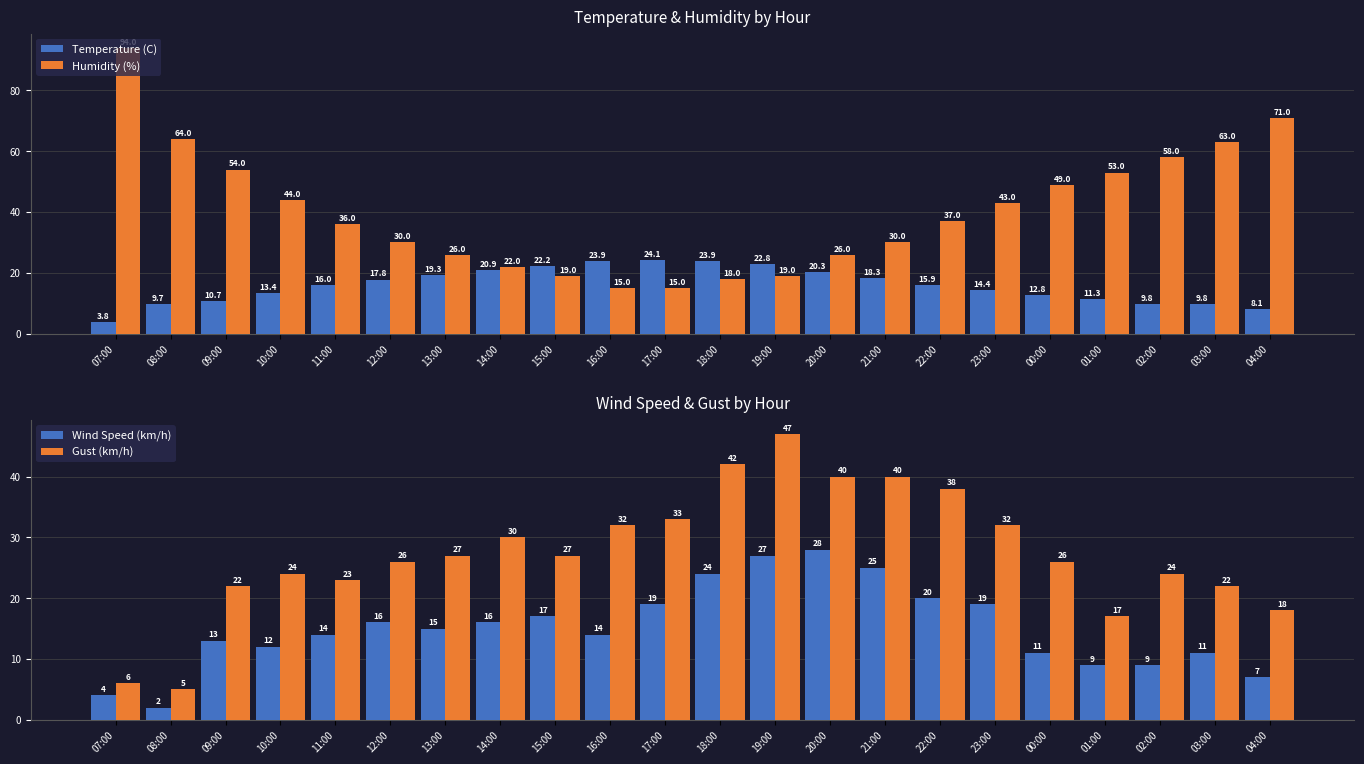

List the labels in order of Temperature (C) value, largest first.

17:00, 16:00, 18:00, 19:00, 15:00, 14:00, 20:00, 13:00, 21:00, 12:00, 11:00, 22:00, 23:00, 10:00, 00:00, 01:00, 09:00, 02:00, 03:00, 08:00, 04:00, 07:00